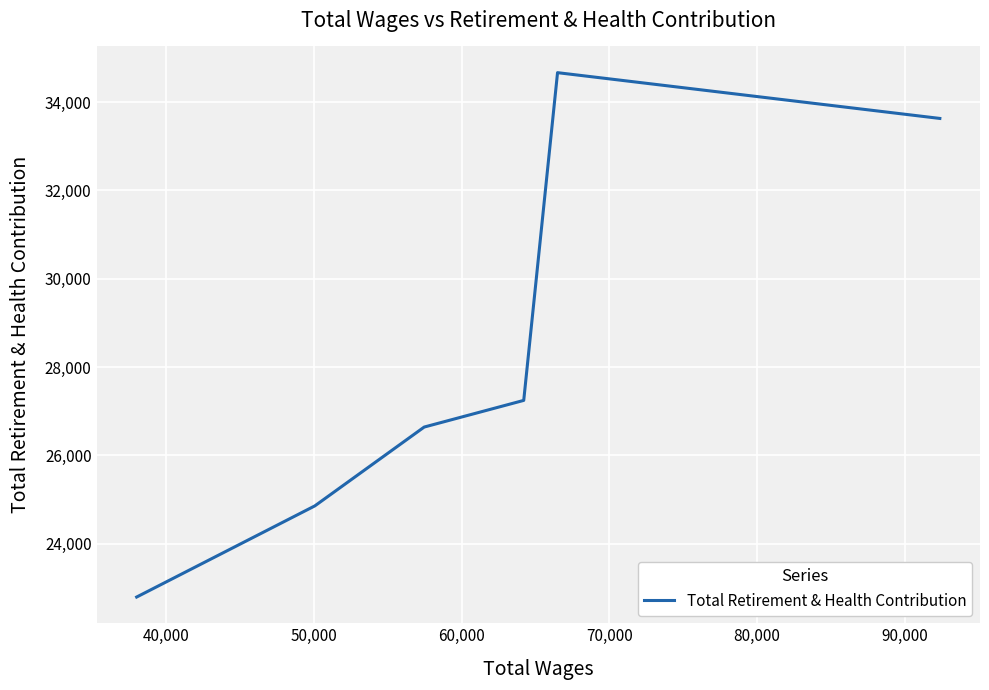

What is the average value?

28304